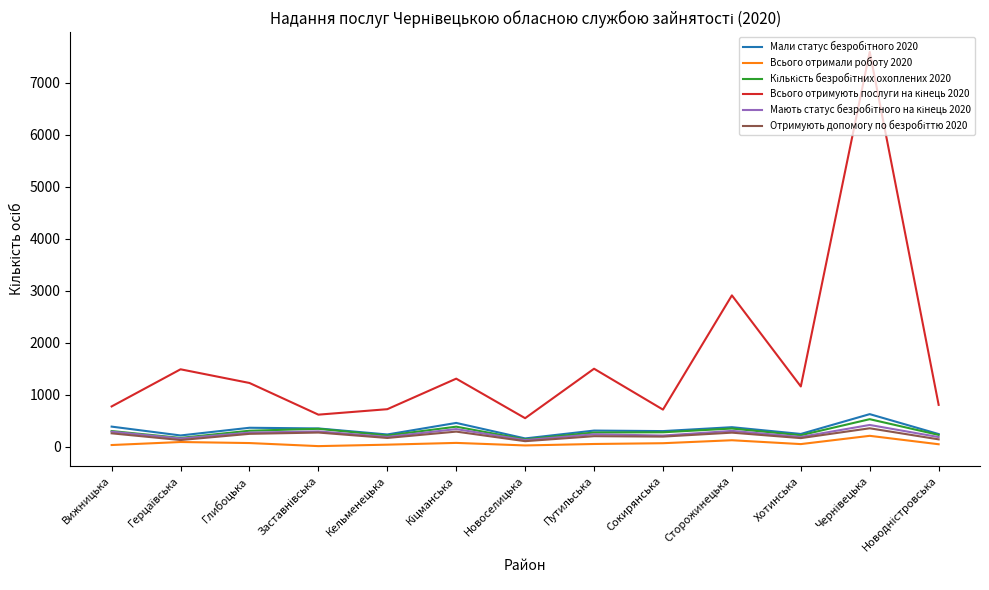

What is the total value across all series at Вижницька?

2039